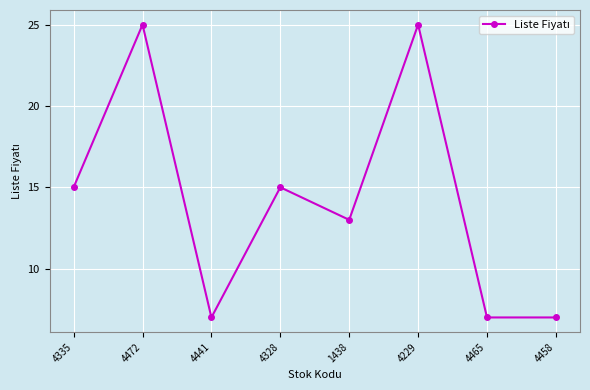

How many data points does each series have?

8